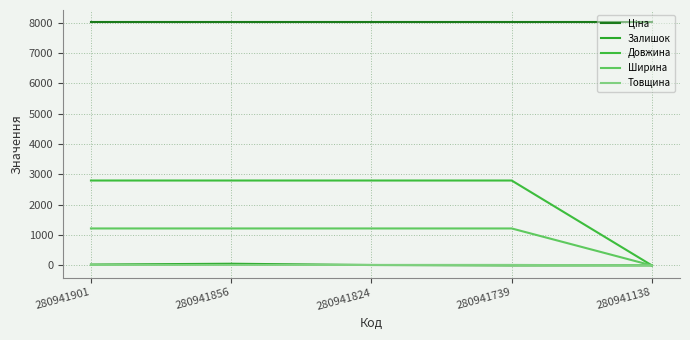

Reading left to right, what are all the values shown in this chart?

Ціна: 280941901=8019.3	280941856=8019.3	280941824=8019.3	280941739=8019.3	280941138=8019.3
Залишок: 280941901=30.0	280941856=57.0	280941824=15.0	280941739=0.0	280941138=3.0
Довжина: 280941901=2800.0	280941856=2800.0	280941824=2800.0	280941739=2800.0	280941138=0.0
Ширина: 280941901=1220.0	280941856=1220.0	280941824=1220.0	280941739=1220.0	280941138=0.0
Товщина: 280941901=18.0	280941856=18.0	280941824=18.0	280941739=18.0	280941138=0.0